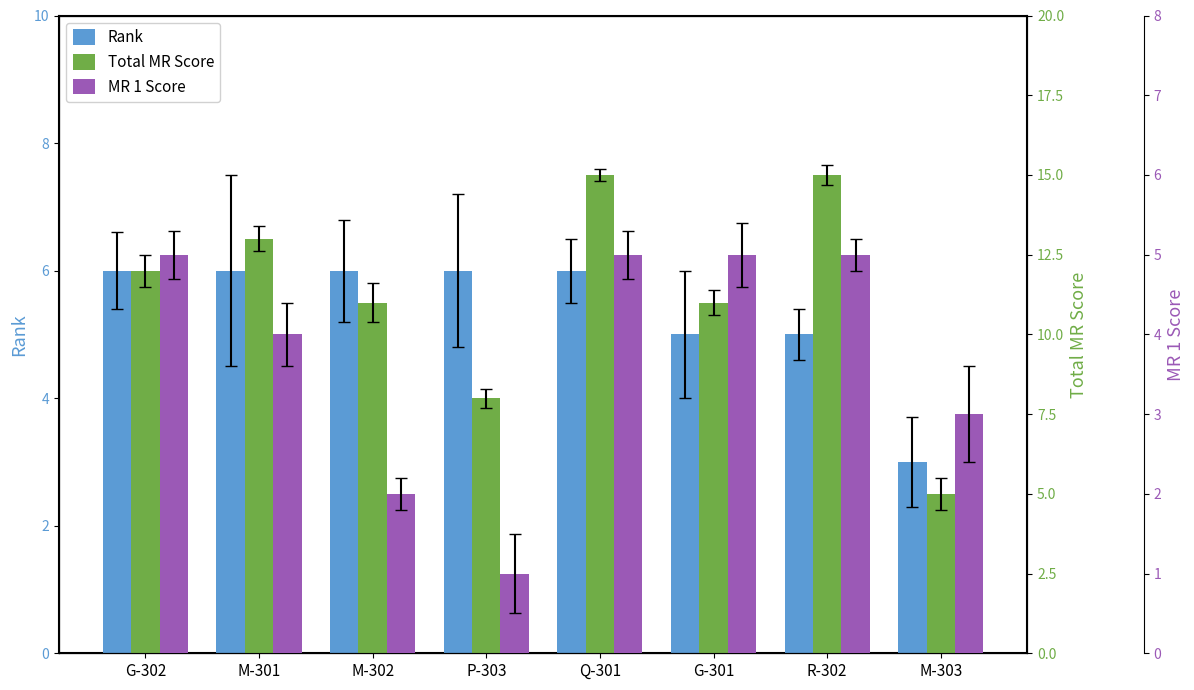

Which series has the widest spread of values?

Total MR Score